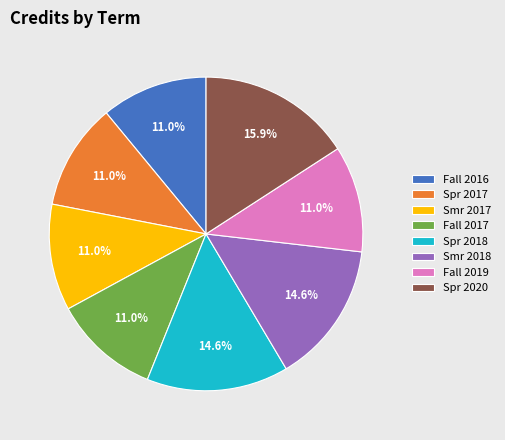

Approximately how many times larger is the value at Smr 2018 compared to Spr 2018?

1.0